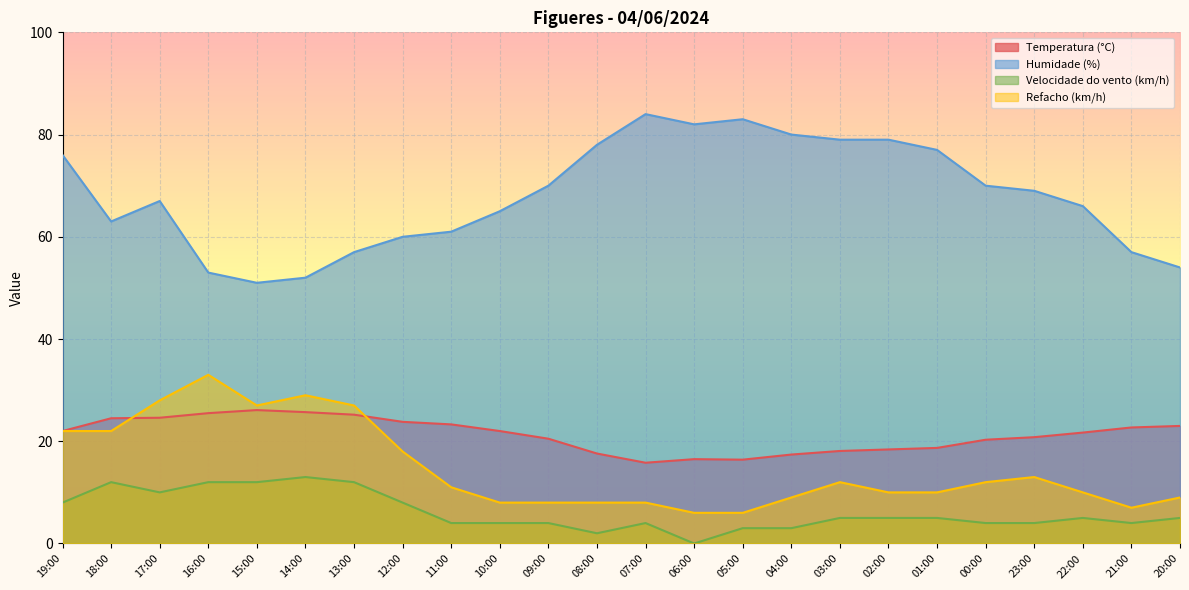

What is the label of the 20th point from the right?

15:00